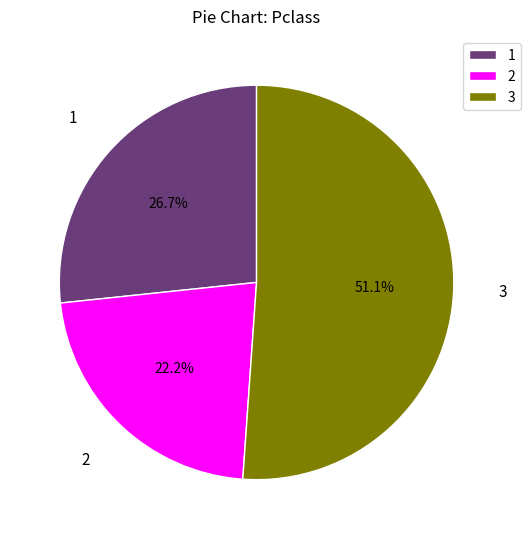

To the nearest percent, what is the average slice percentage?

33%